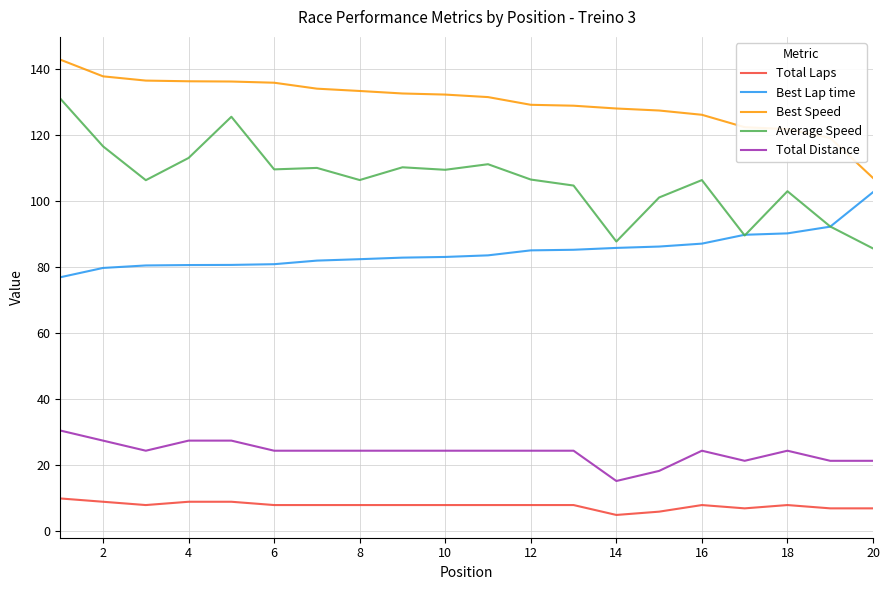

Rank the series by their maximum value, from highest to lowest.

Best Speed, Average Speed, Best Lap time, Total Distance, Total Laps